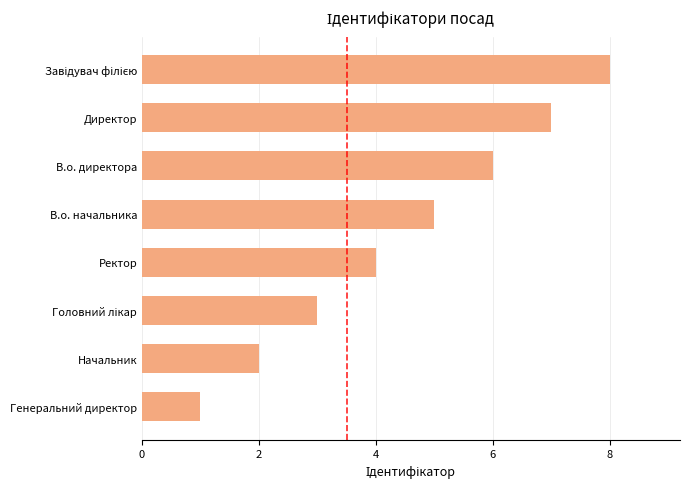

What is the difference between the second highest and minimum values?

6